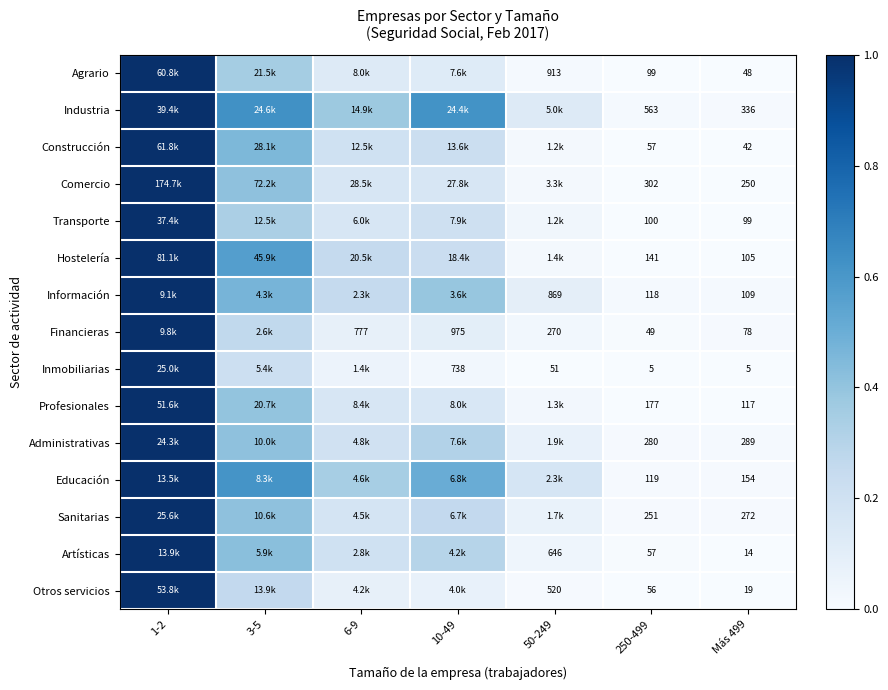

Is the value of Construcción at Más 499 greater than the value of Financieras at 250-499?

No